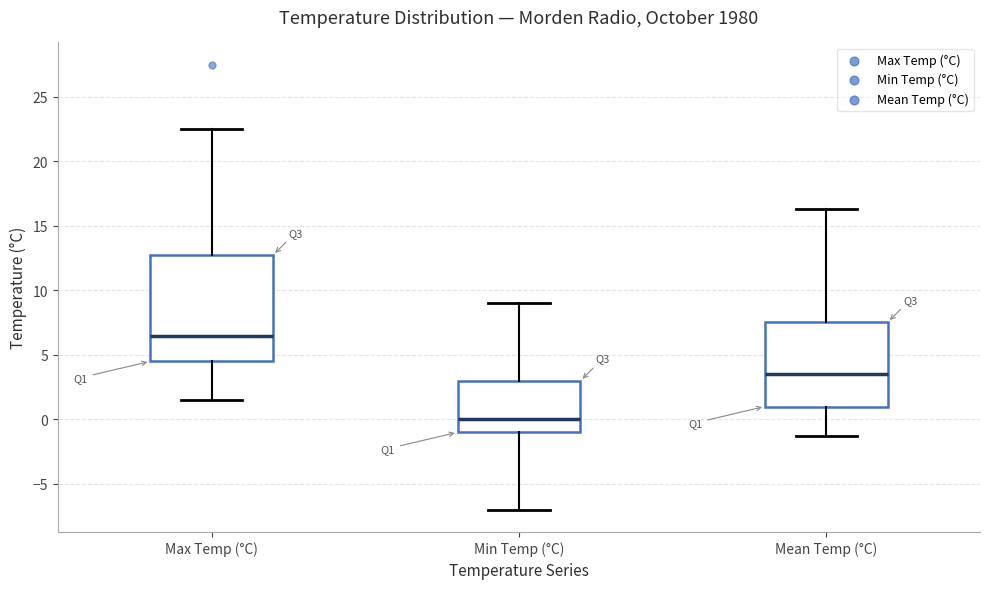

Comparing the boxes themselves (not the whiskers), which one is the tallest?

Max Temp (°C)